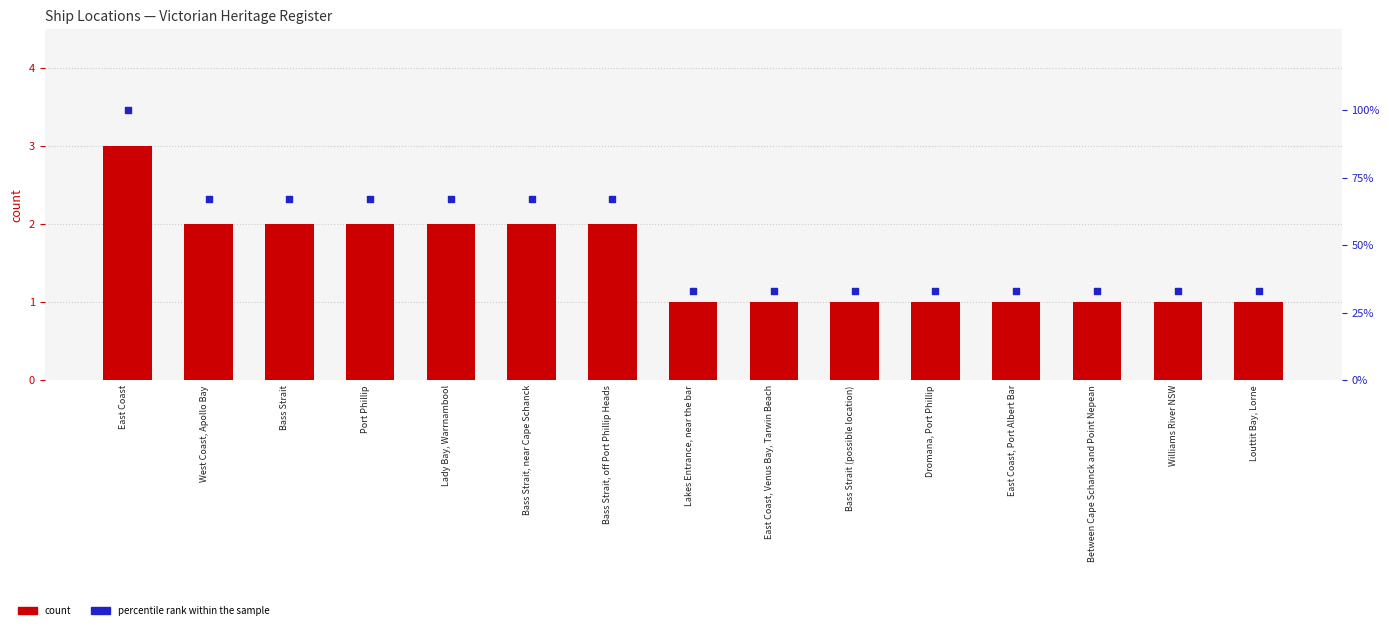

What is the total value across all series at Between Cape Schanck and Point Nepean?

34